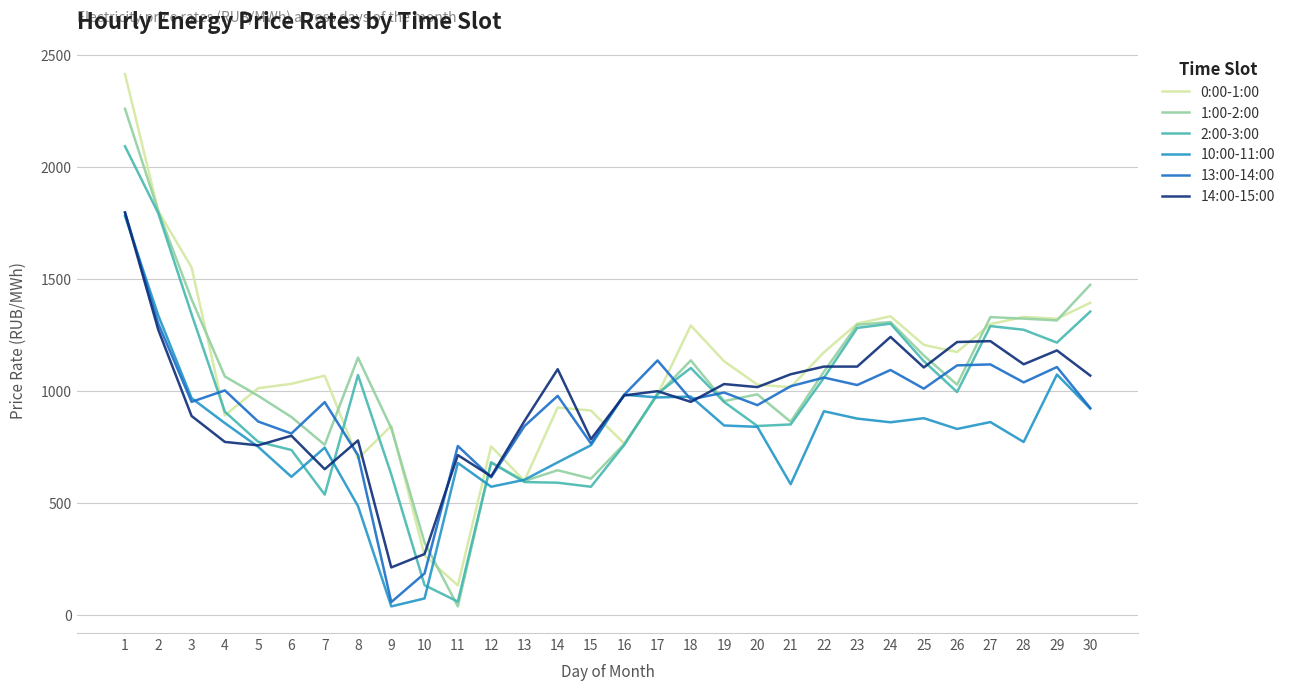

True or false: 2:00-3:00 has a value of 58.9 at 11.

True